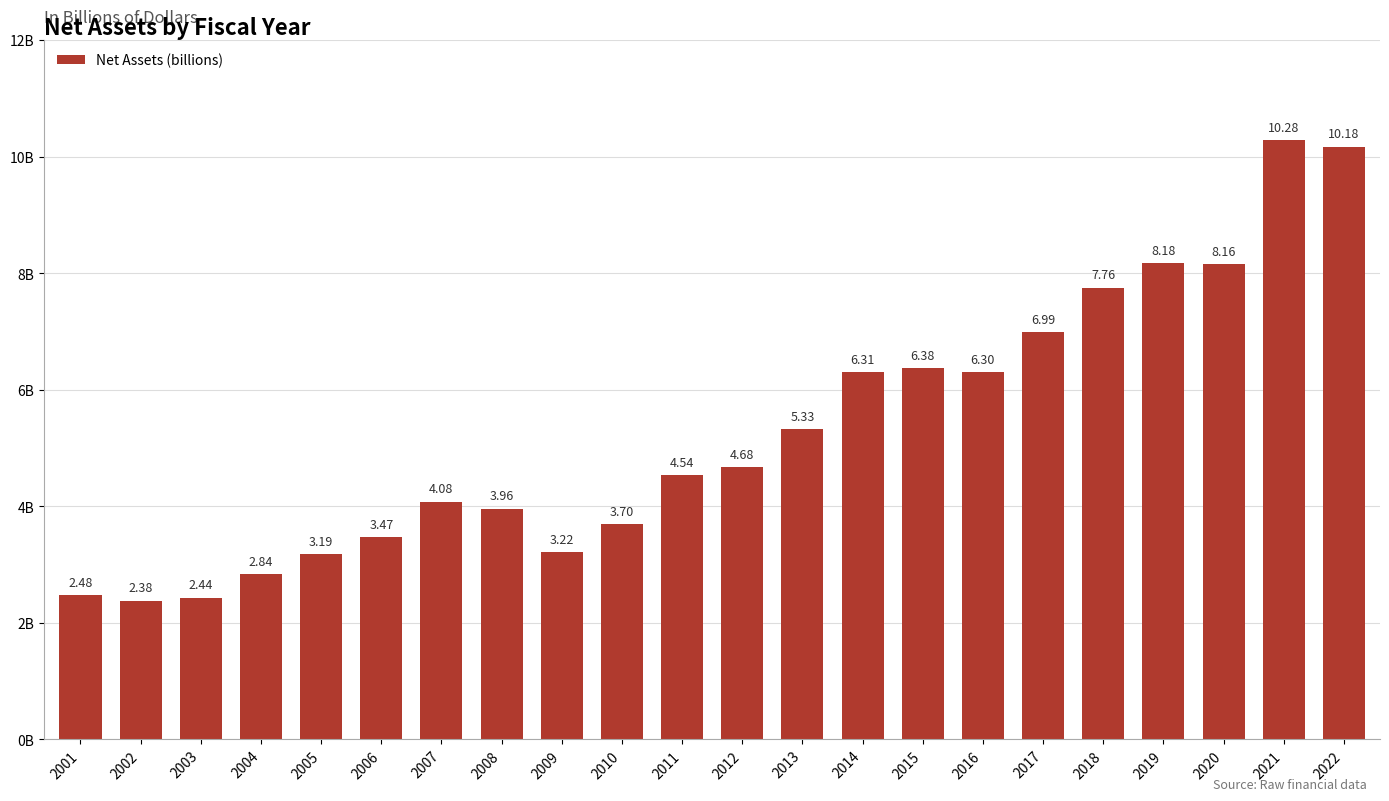

What is the smallest value displayed?

2.4